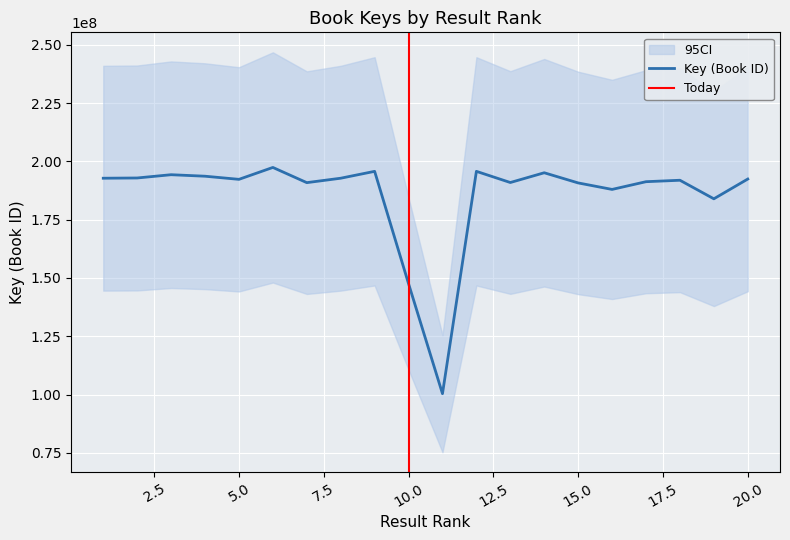

What is the ratio of the value at 13 to the value at 15?

1.0